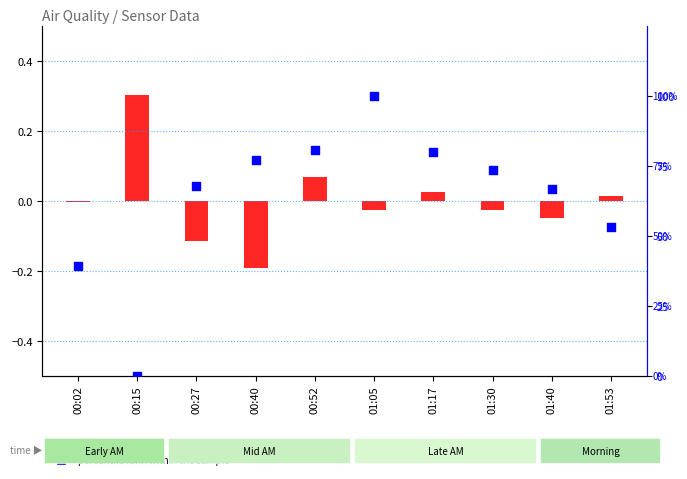

Which series has the largest total across all categories?

percentile rank within the sample